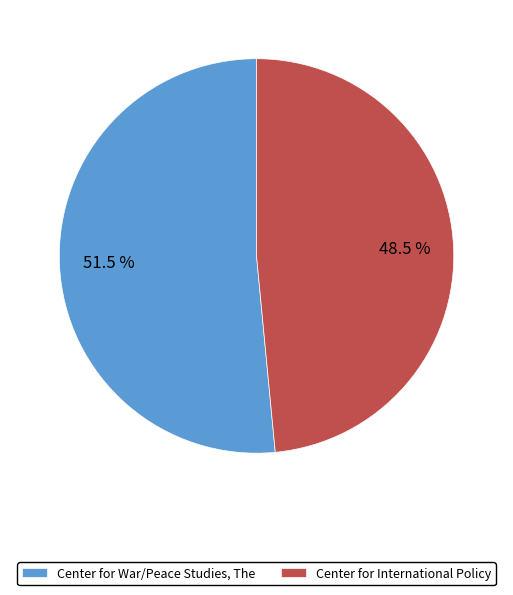

To the nearest percent, what is the difference between the Center for International Policy and Center for War/Peace Studies, The slice percentages?

3%